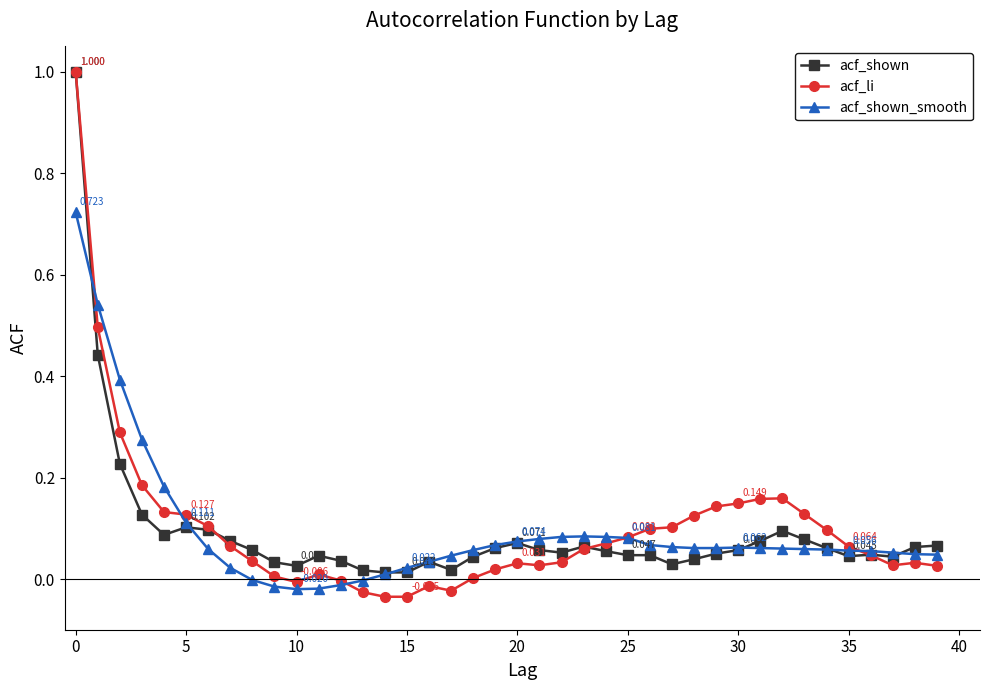

Which series has the largest range (max minus min)?

acf_li